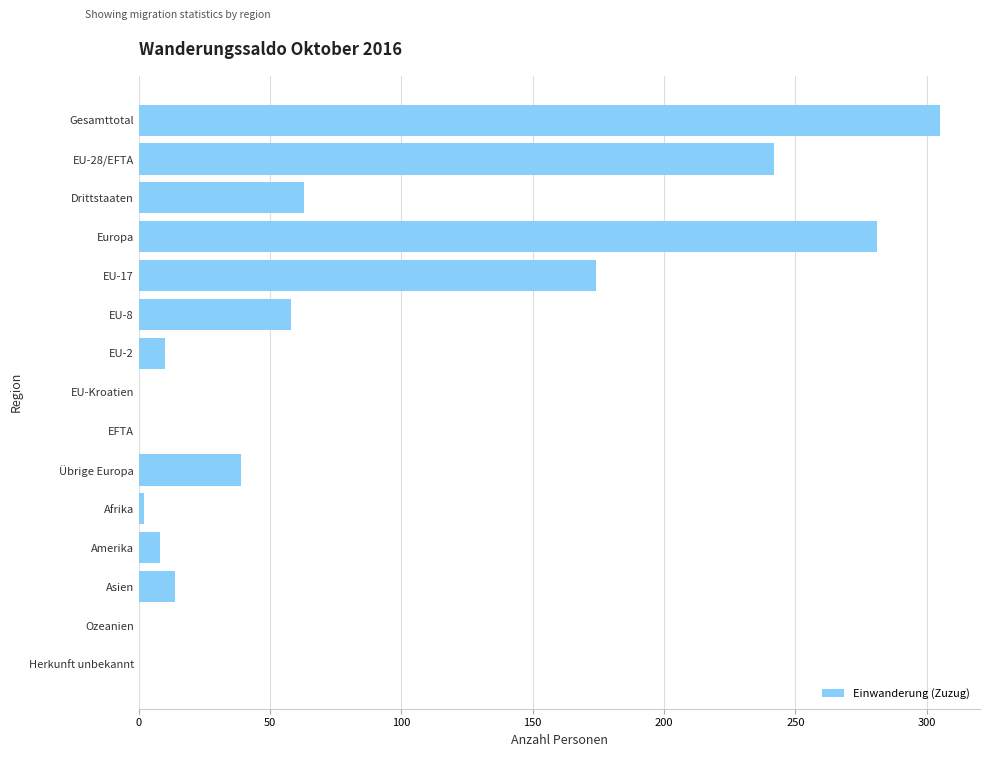

Is it true that the value at EFTA is -99?

False